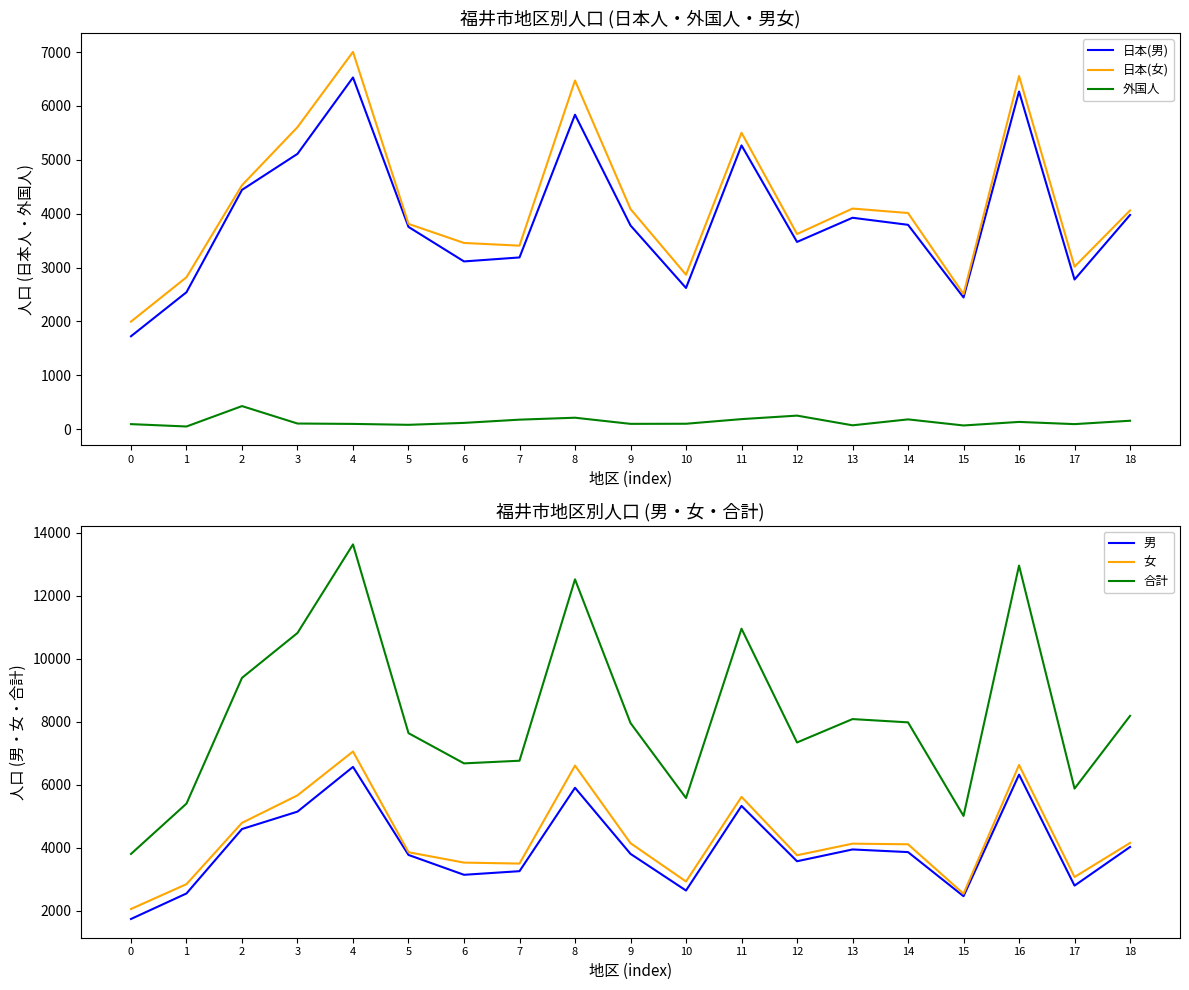

The 外国人 series shows 98 at 10. True or false?

True